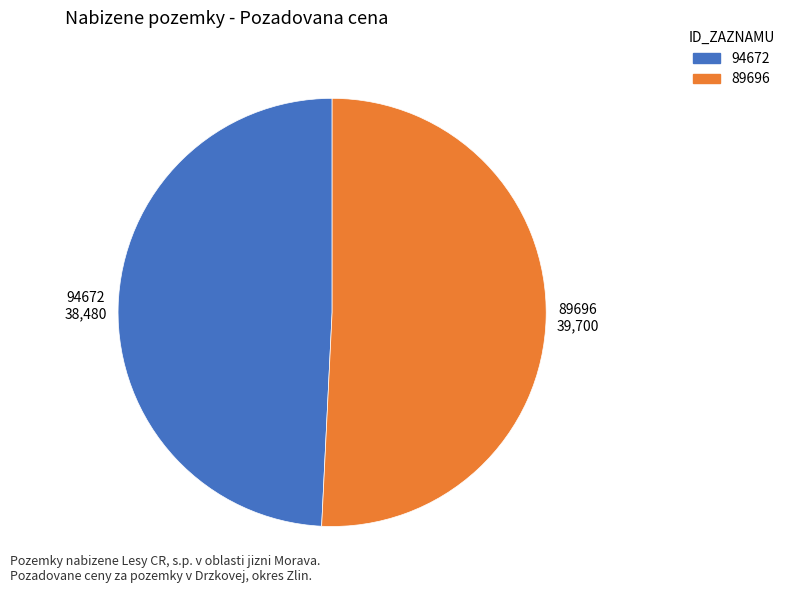

How many slices are in this pie chart?

2